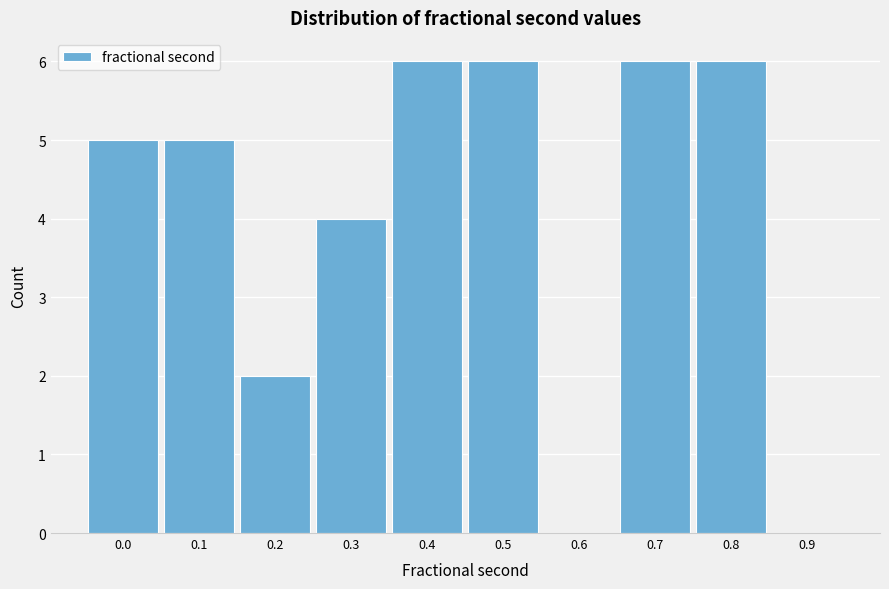

Reading left to right, transcribe all the data shown in this chart.

0.0=5	0.1=5	0.2=2	0.3=4	0.4=6	0.5=6	0.6=0	0.7=6	0.8=6	0.9=0